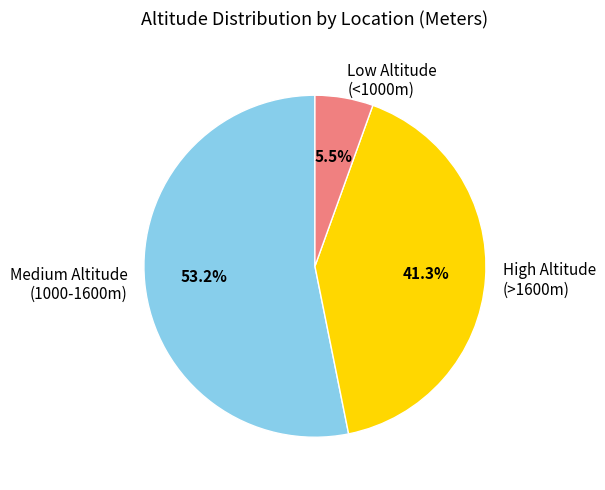

Between Medium Altitude (1000-1600m) and Low Altitude (<1000m), which is larger?

Medium Altitude (1000-1600m)